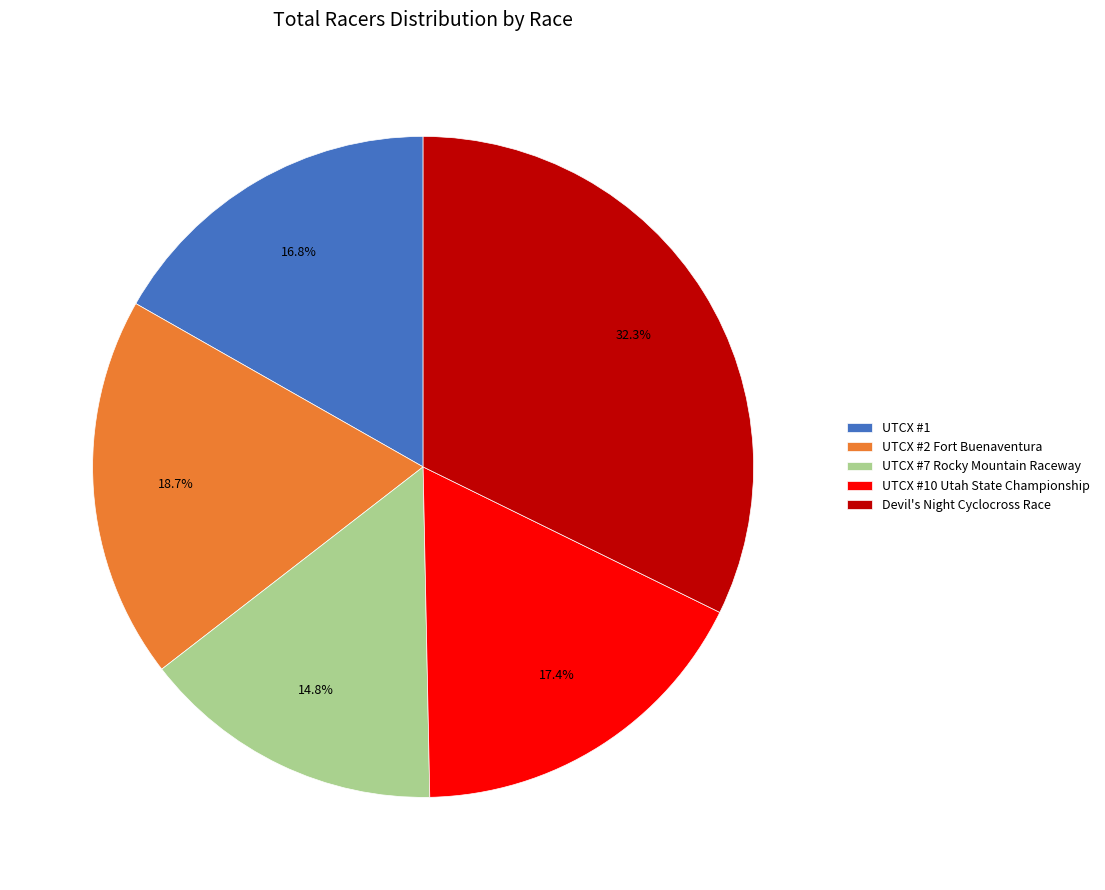

What percentage is the UTCX #1 slice, to the nearest percent?

17%